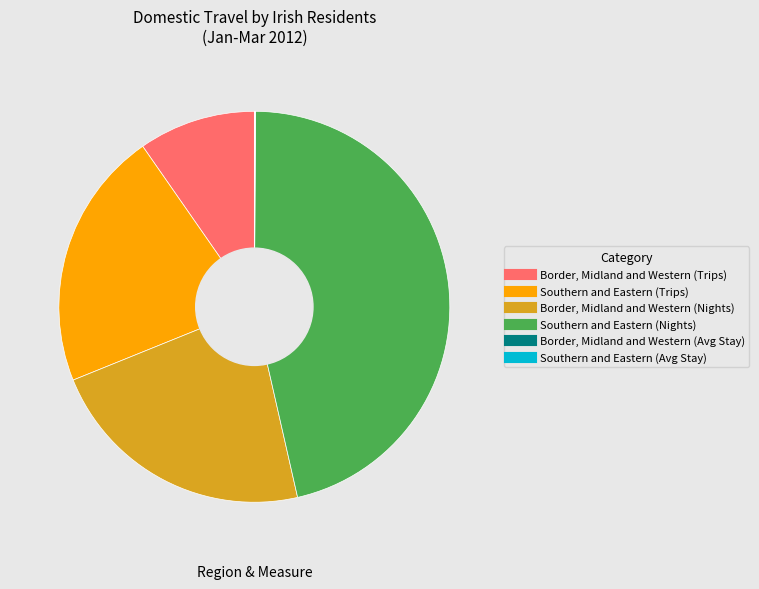

Approximately how many times larger is the value at Southern and Eastern (Nights) compared to Southern and Eastern (Trips)?

2.2